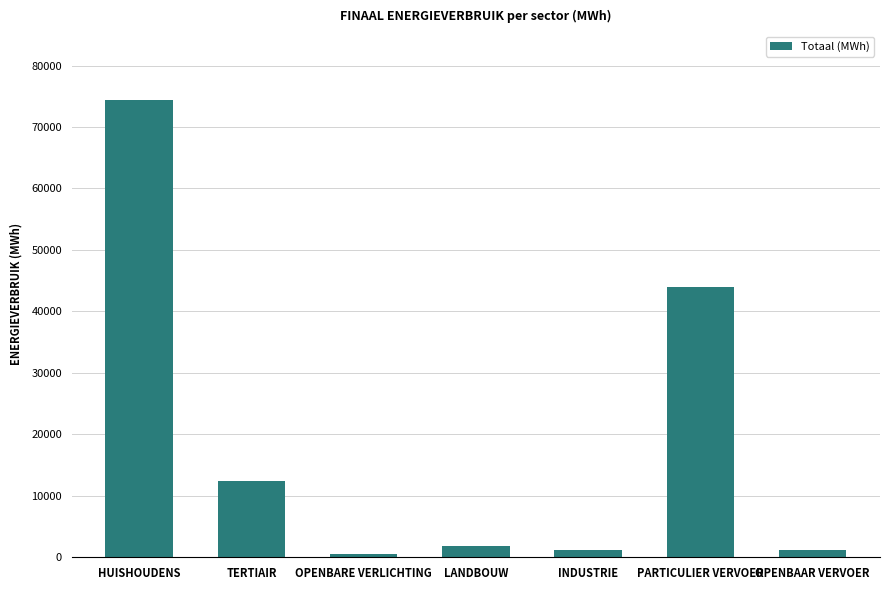

What is the minimum value shown in the chart?

477.5